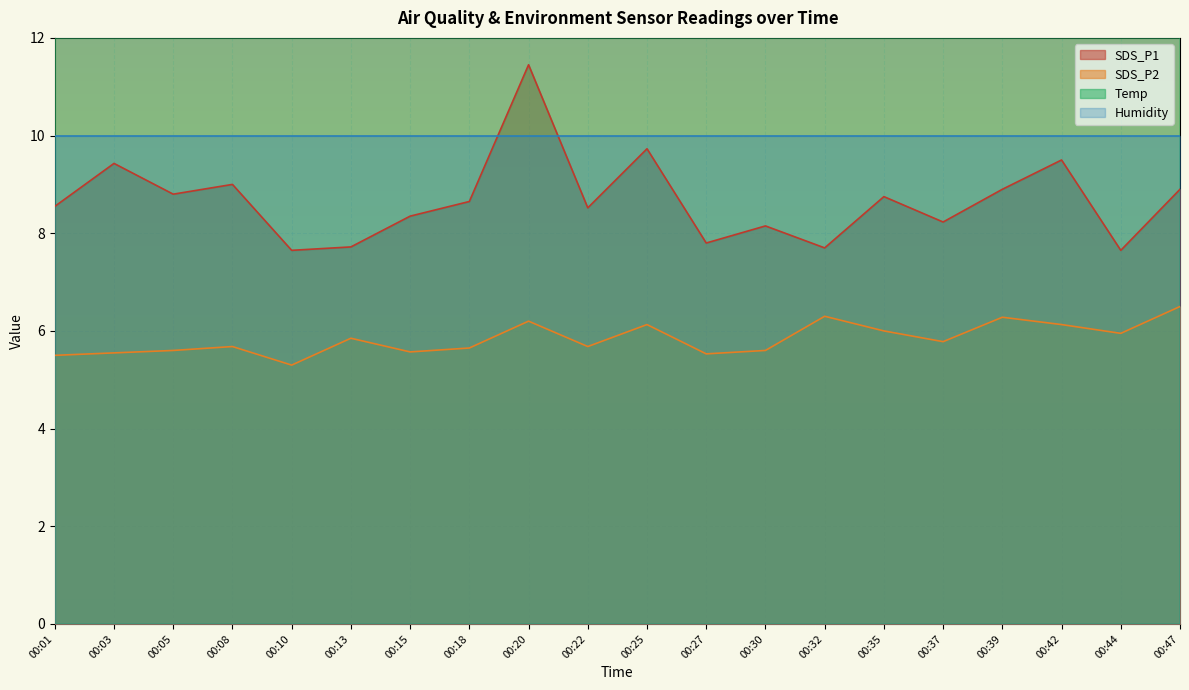

What is the greatest value displayed?

15.8